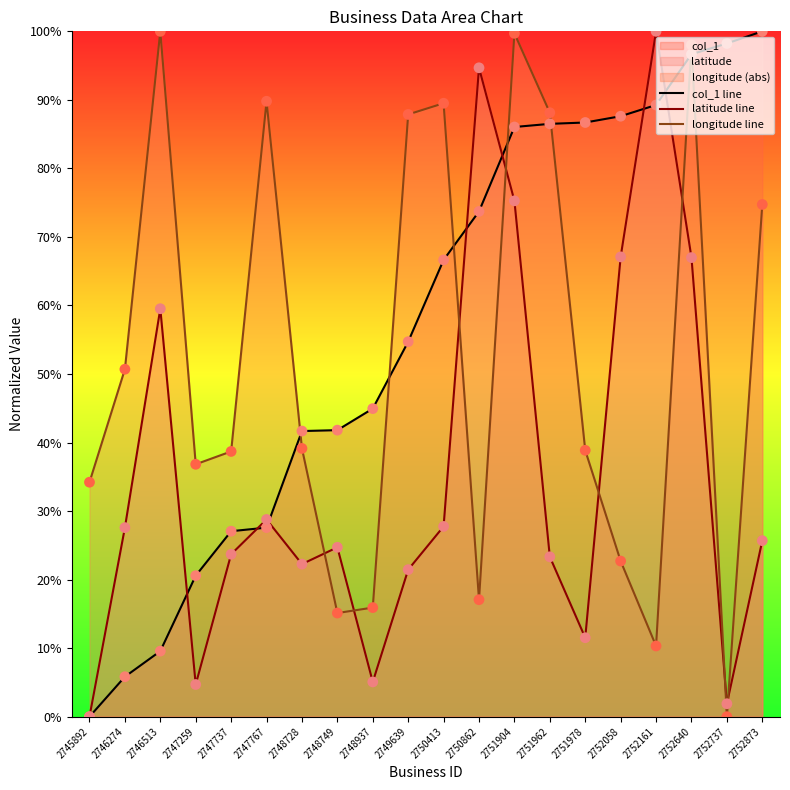

What is the total value across all series at 2748749?

81.6